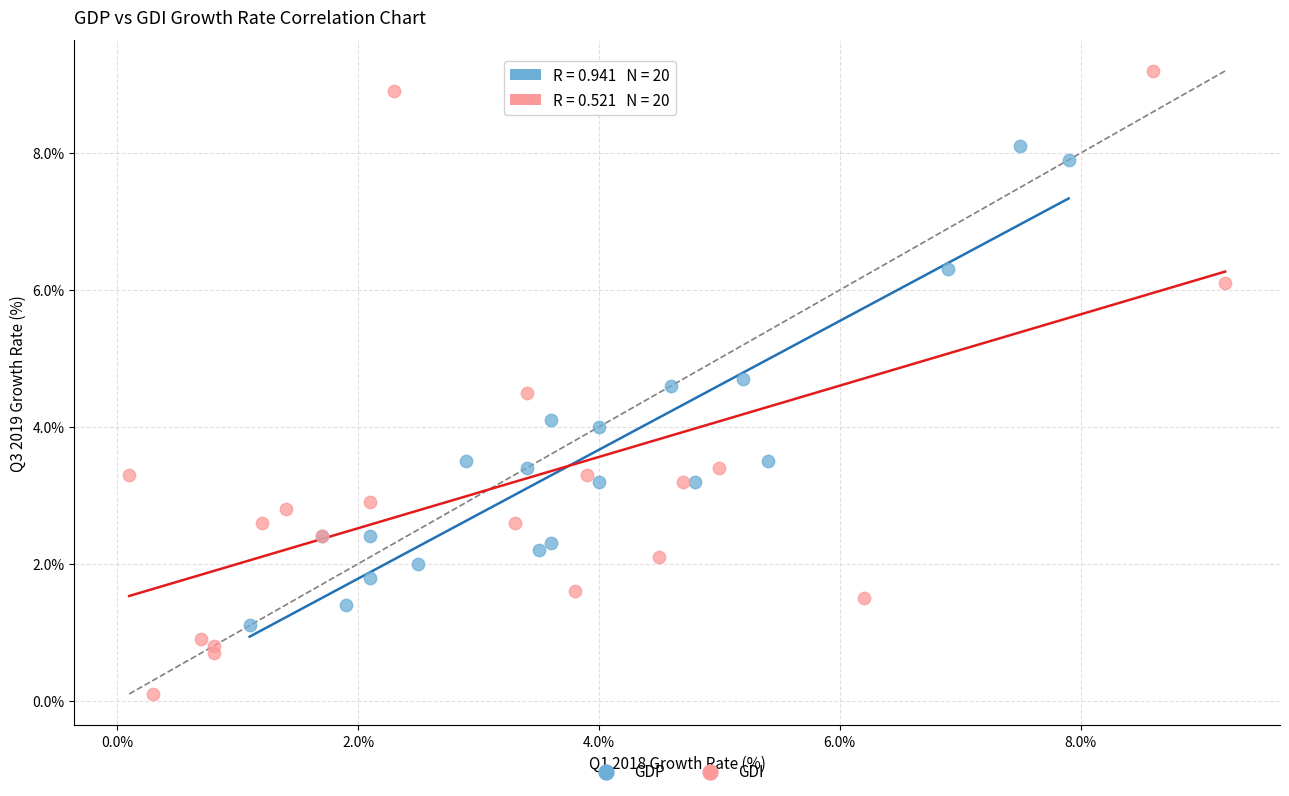

Which series reaches the minimum Y coordinate?

GDI